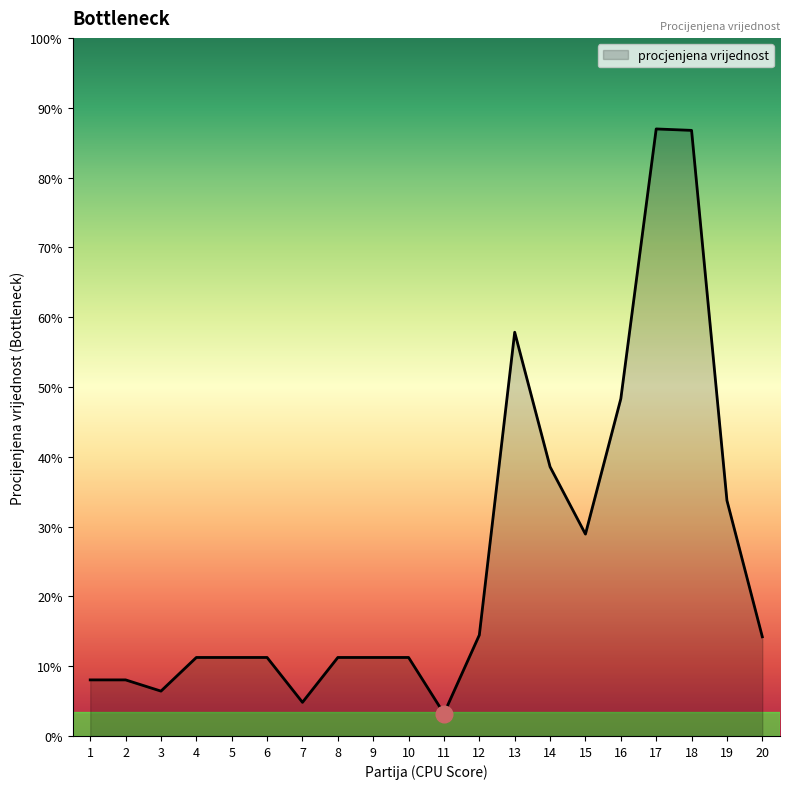

Does the chart have visible grid lines?

No